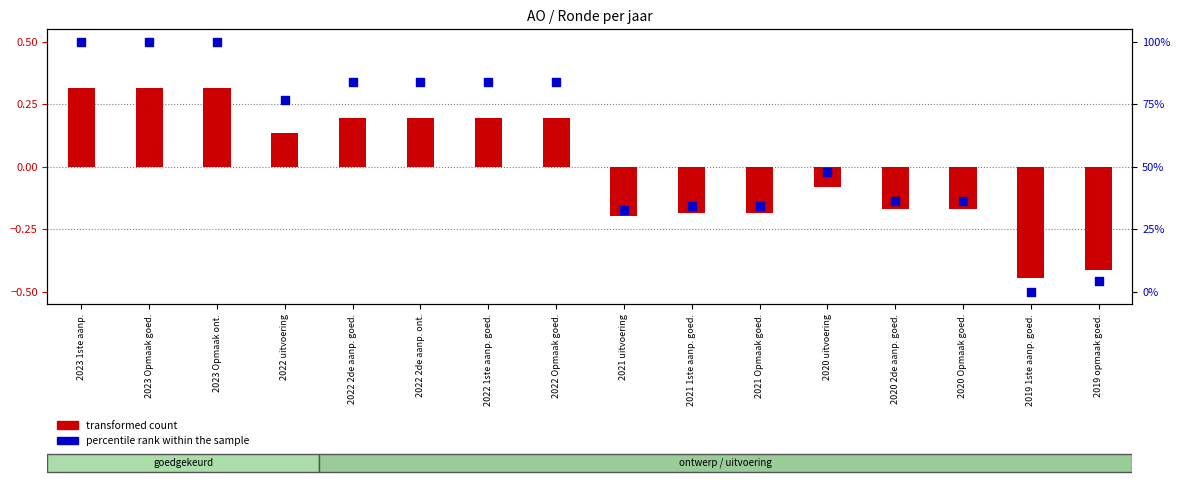

Which series has the largest total across all categories?

percentile rank within the sample